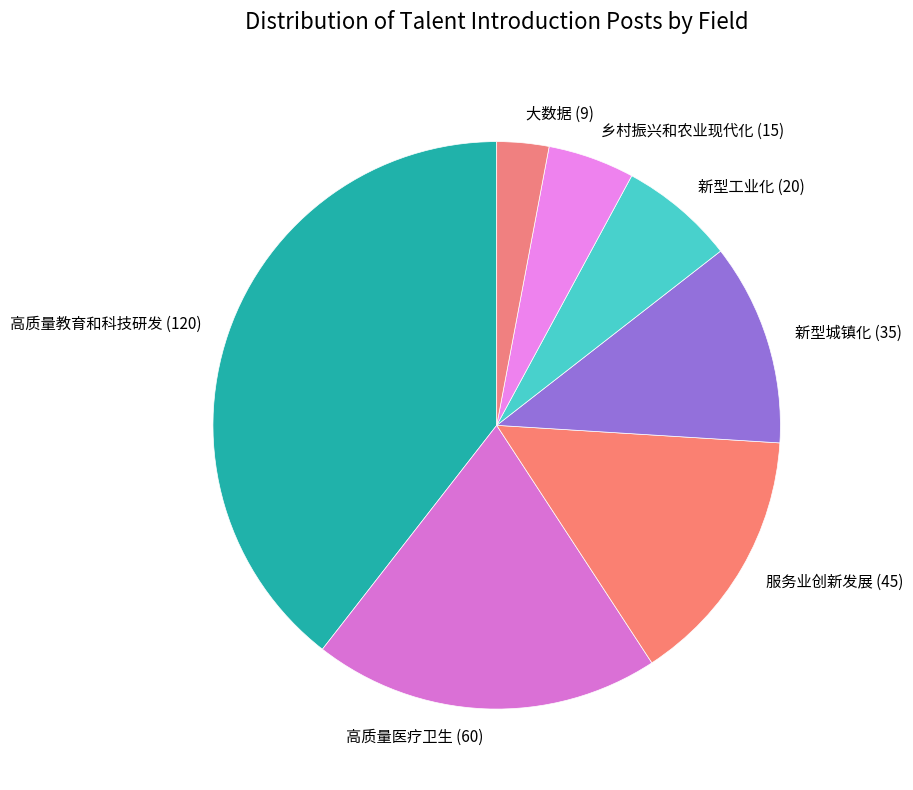

The 大数据 (9) slice represents 10% of the pie. True or false?

False